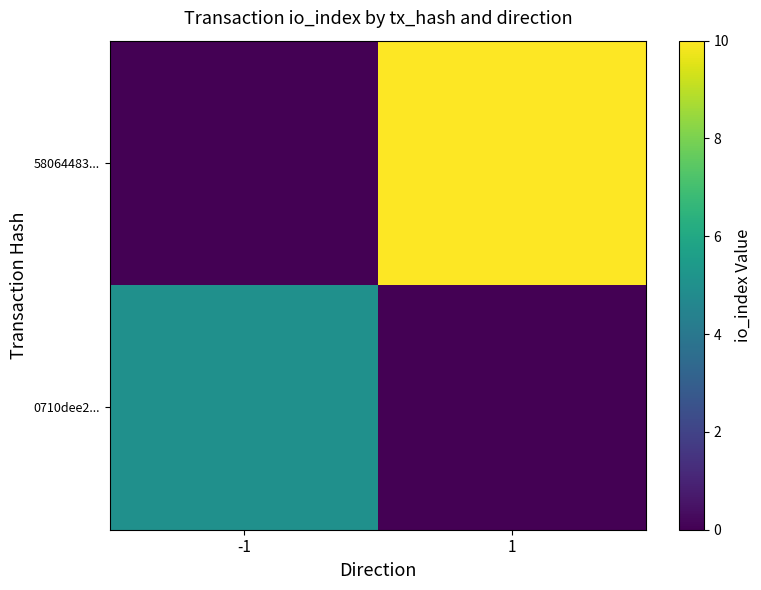

Rank the series by their maximum value, from highest to lowest.

58064483..., 0710dee2...